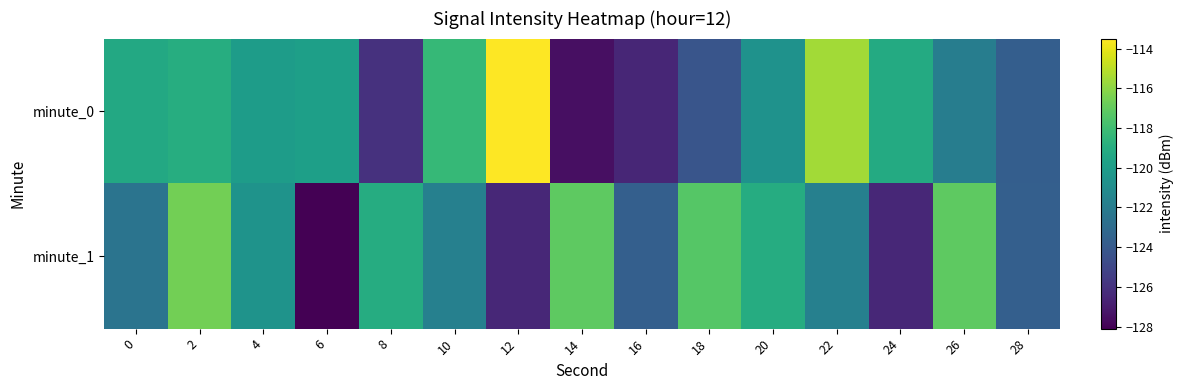

What is the total value across all series at 24?

-245.7